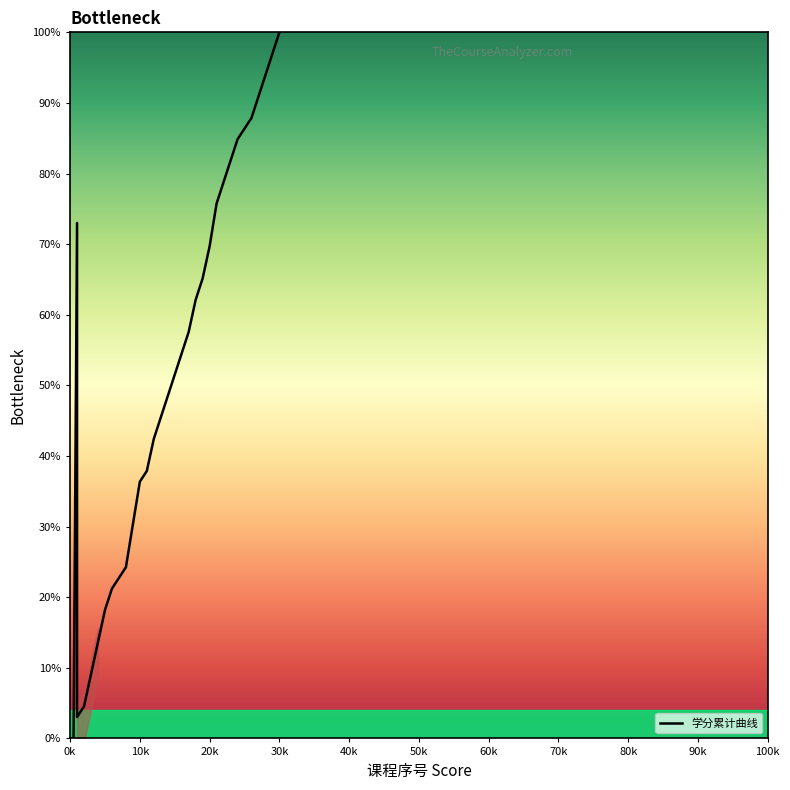

How many values are above zero?

31